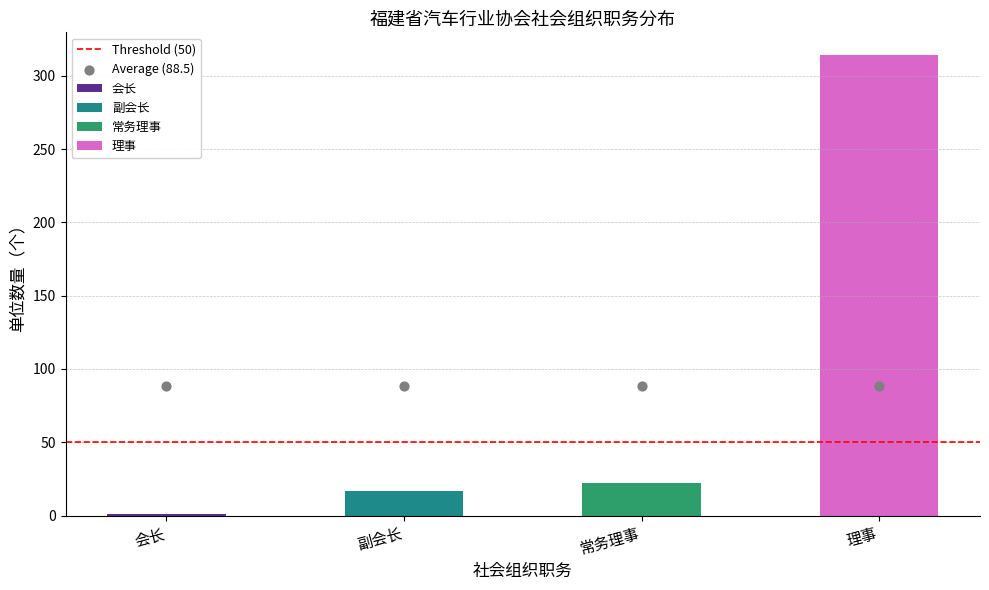

What is the change in value from 副会长 to 理事?

+297